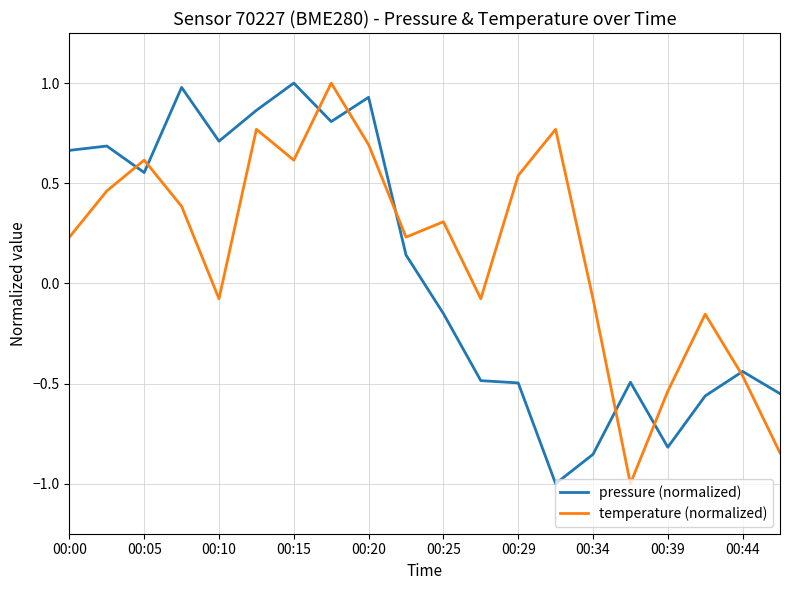

What is the lowest value of the pressure (normalized) series?

-1.0